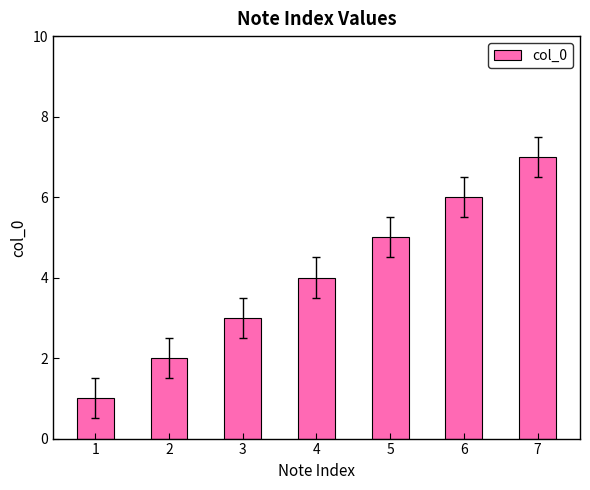

Read the value at 2.

2